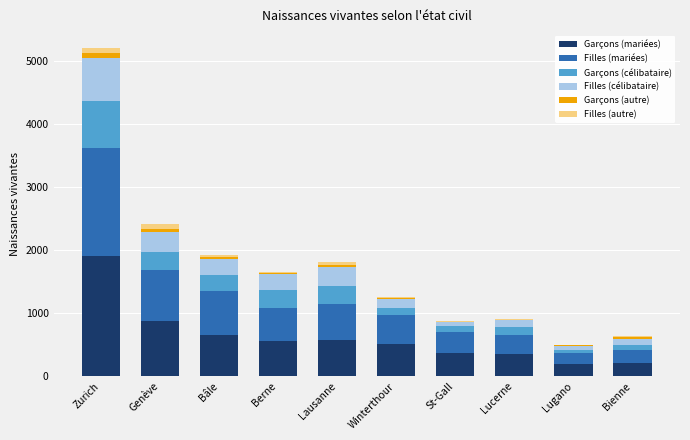

At which category is the sum across all series the highest?

Zurich